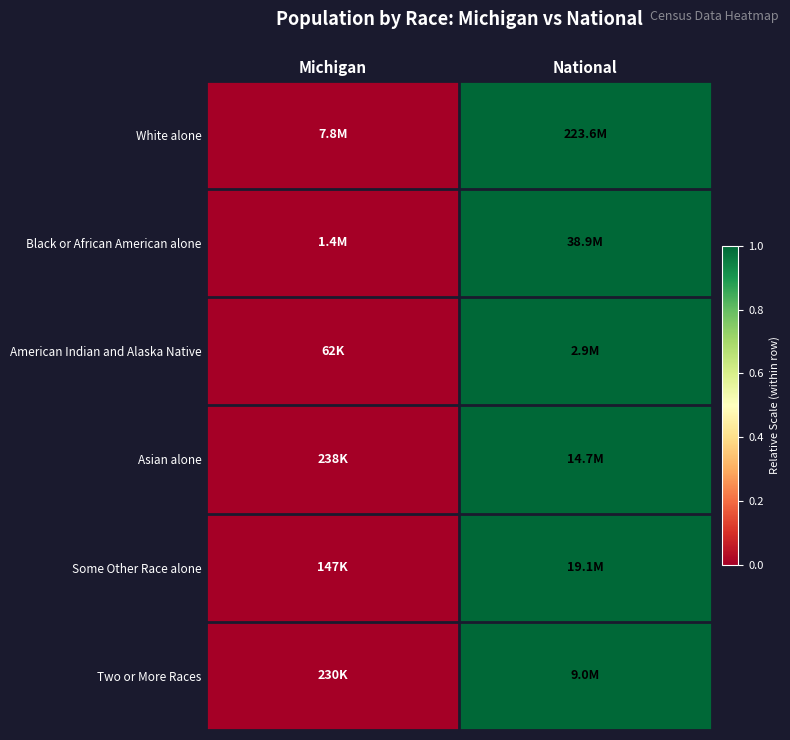

Reading left to right, what are all the values shown in this chart?

White alone: Michigan=0	National=1
Black or African American alone: Michigan=0	National=1
American Indian and Alaska Native: Michigan=0	National=1
Asian alone: Michigan=0	National=1
Some Other Race alone: Michigan=0	National=1
Two or More Races: Michigan=0	National=1